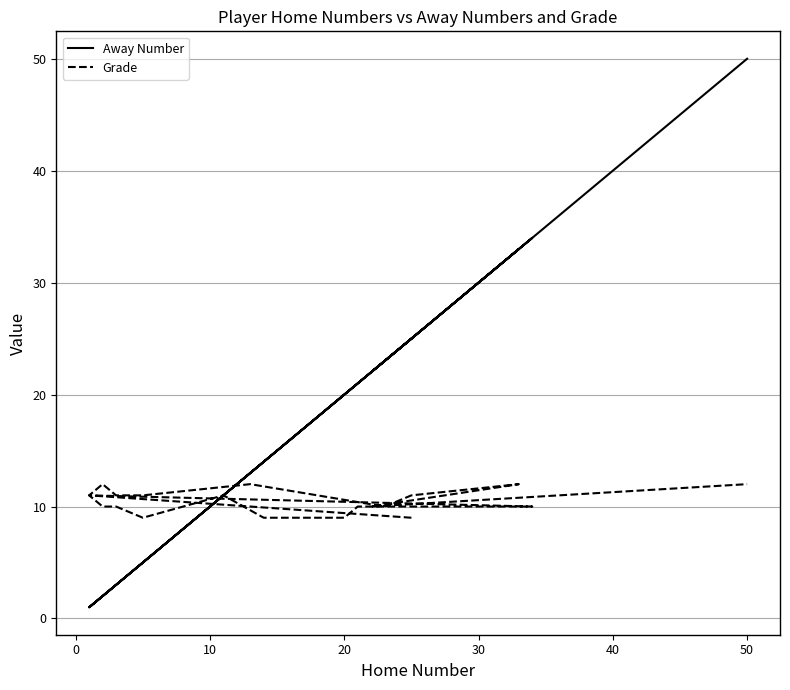

How many times do Away Number and Grade cross each other?

3